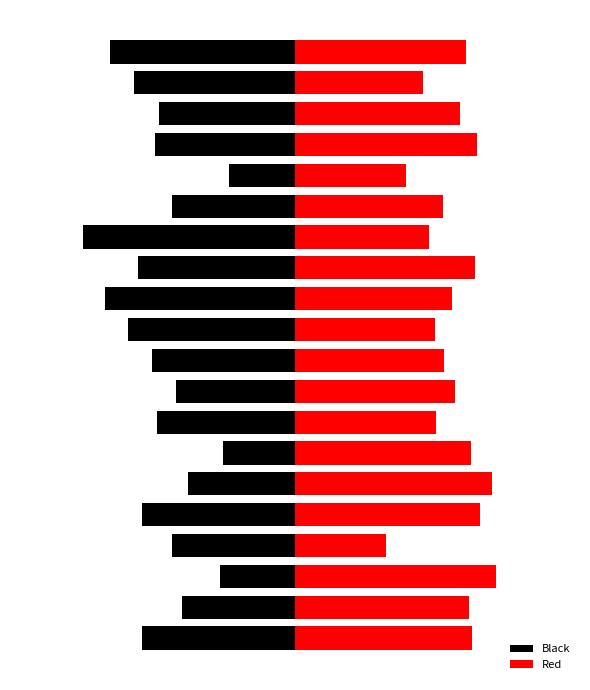

What is the value of the Red bar at the 4th from the left?

3.2